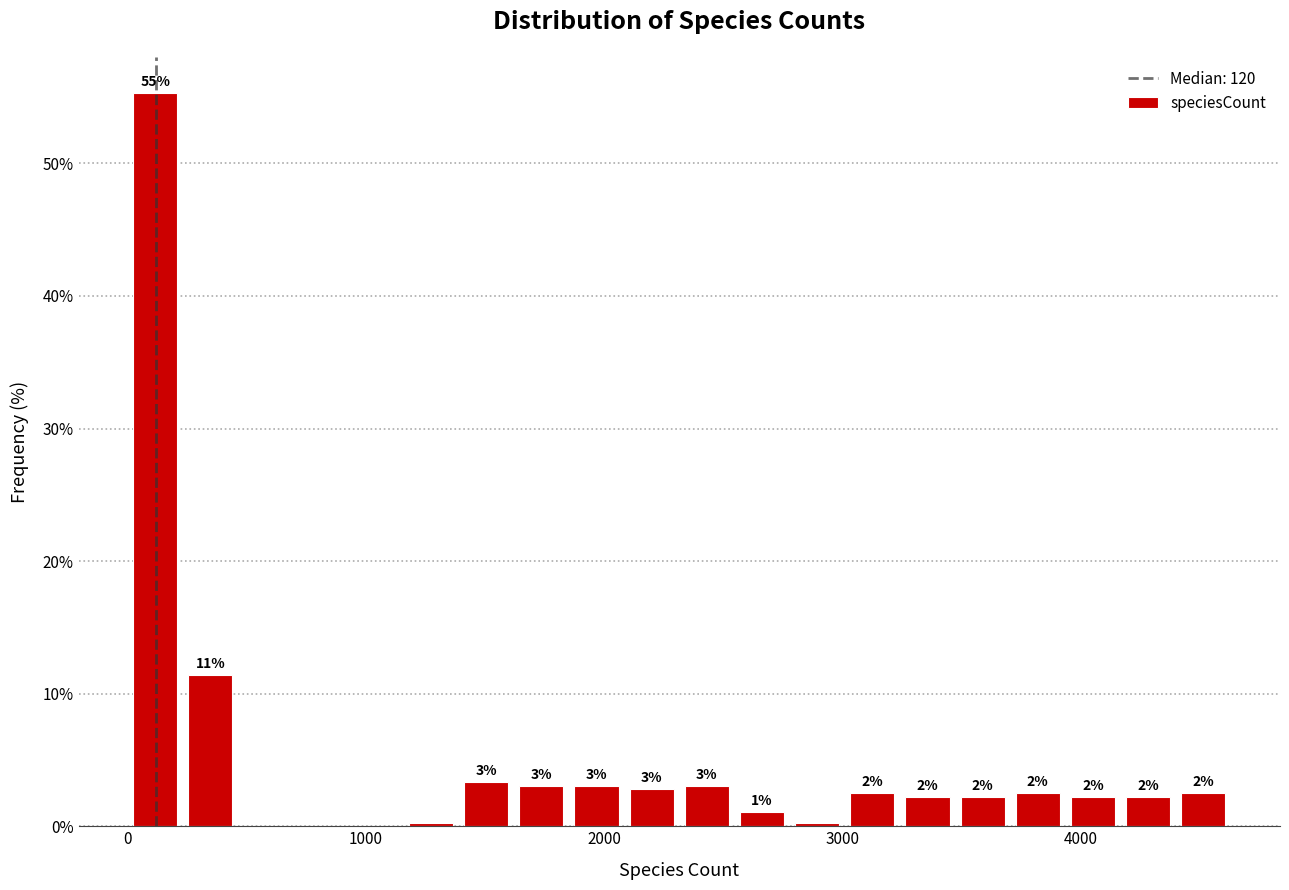

Read against the x-axis, roughly where is the centre of the tallest bar?

100